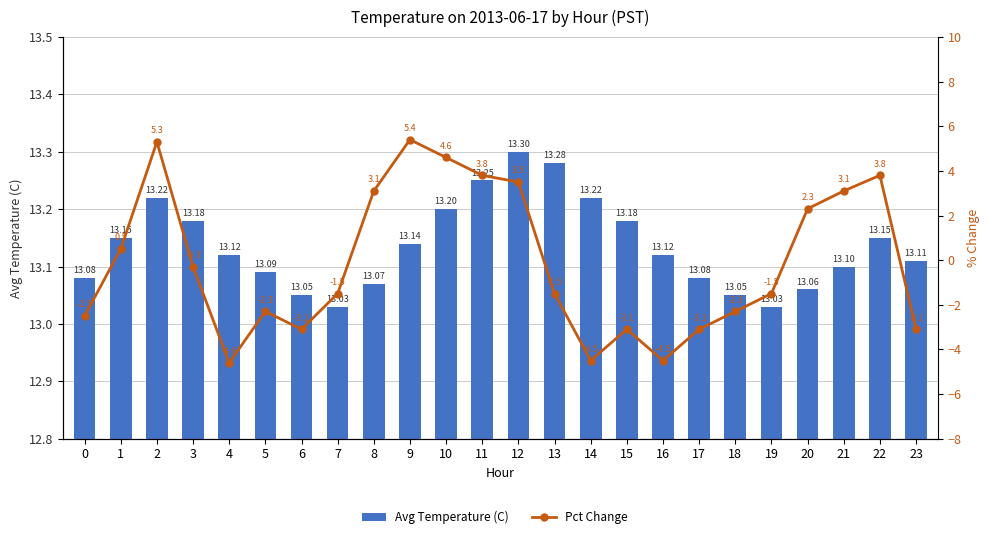

Where does the Pct Change series first go above -1?

1